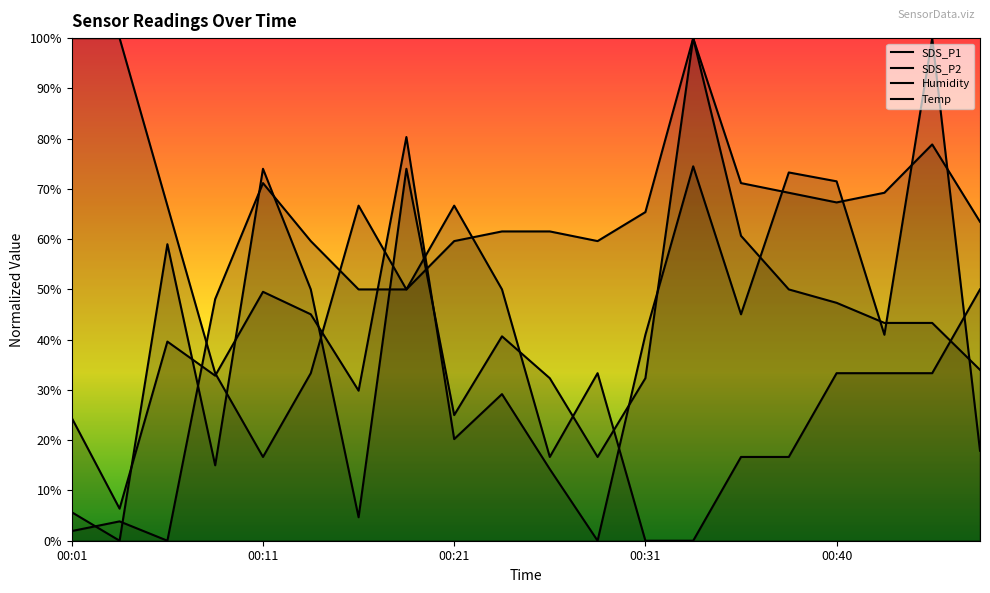

How many values in Temp are above zero?

18